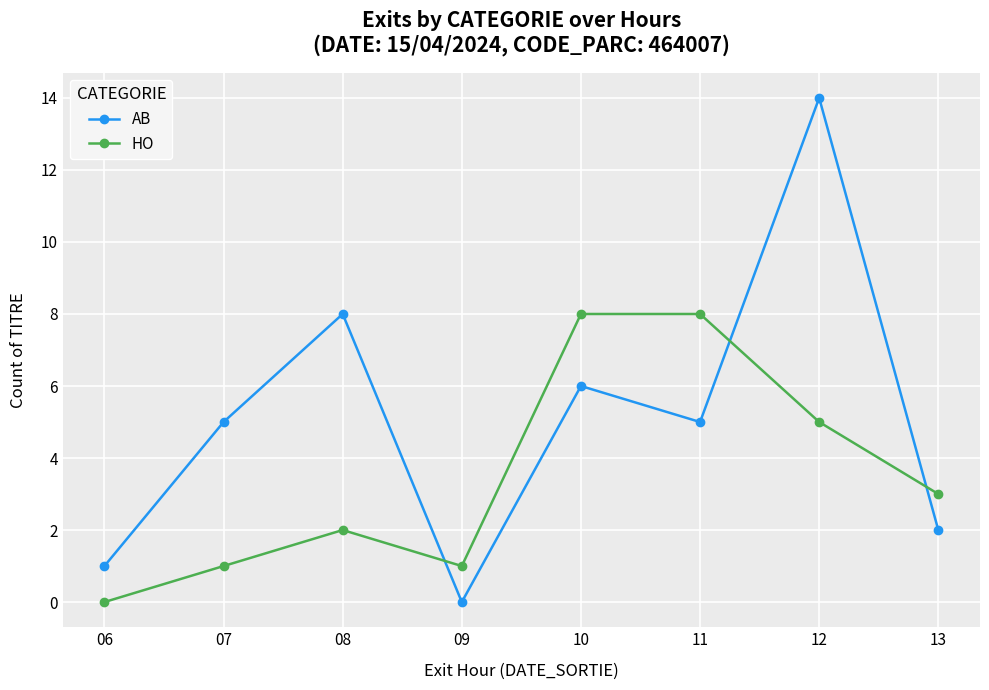

List the series in order of their overall mean, highest first.

AB, HO